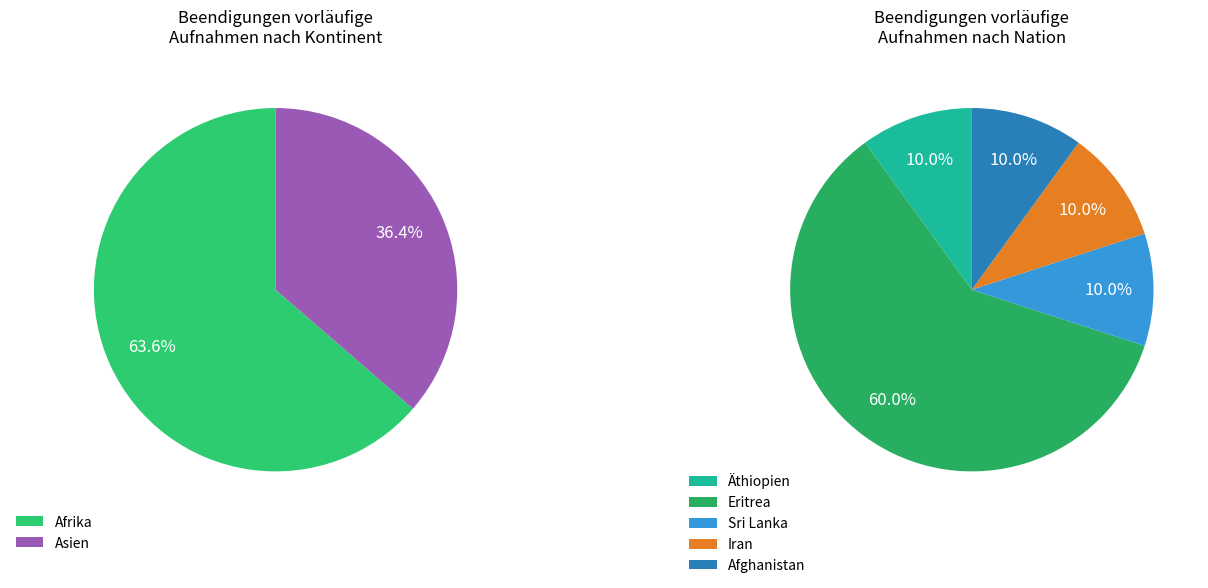

The Ozeanien slice represents 15% of the pie. True or false?

False